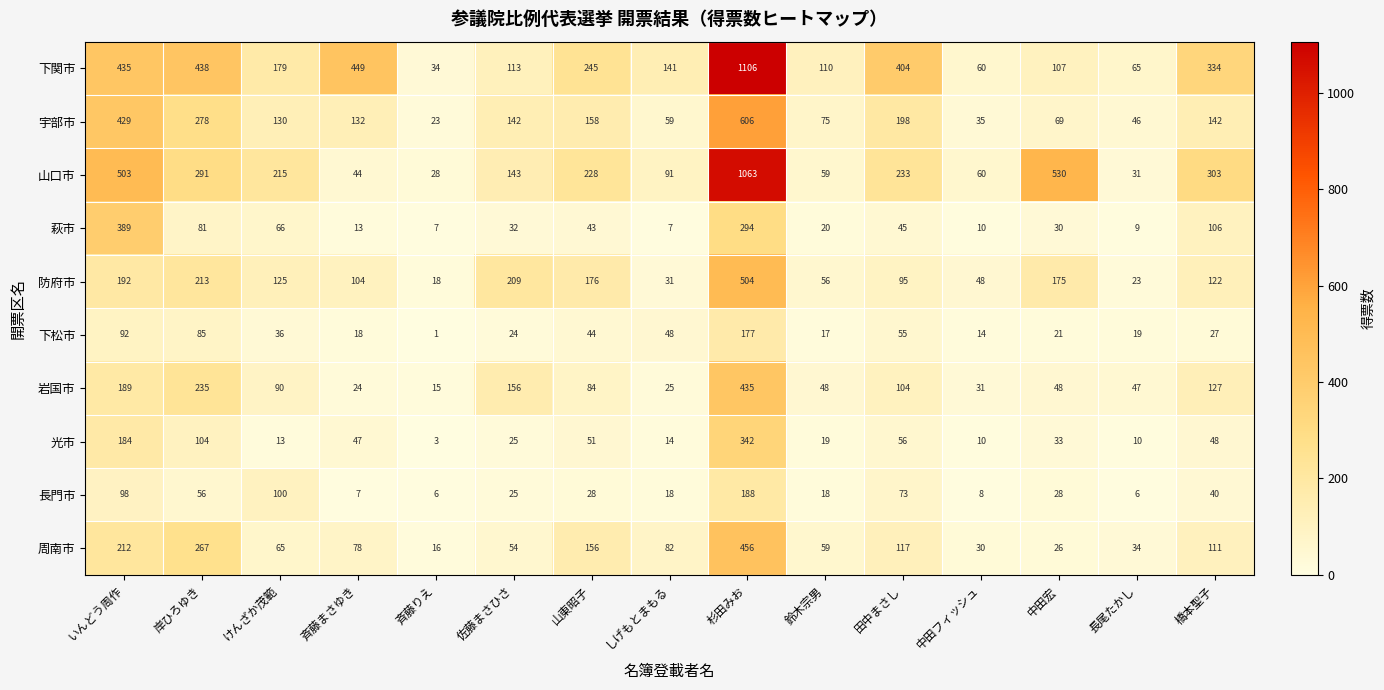

List the series in order of their peak value, lowest first.

下松市, 長門市, 光市, 萩市, 岩国市, 周南市, 防府市, 宇部市, 山口市, 下関市